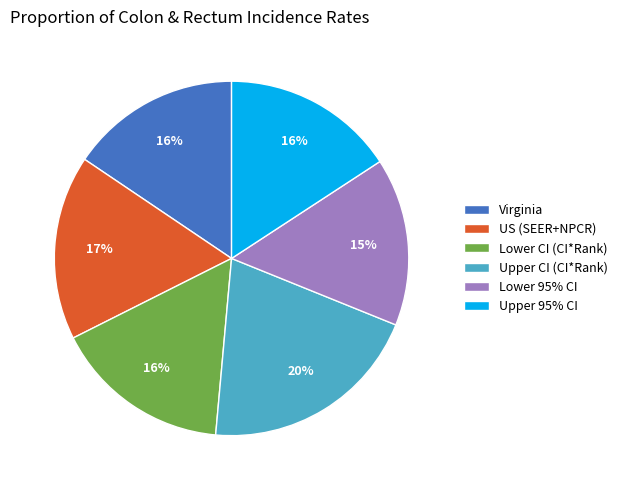

How many segments does this pie chart have?

6